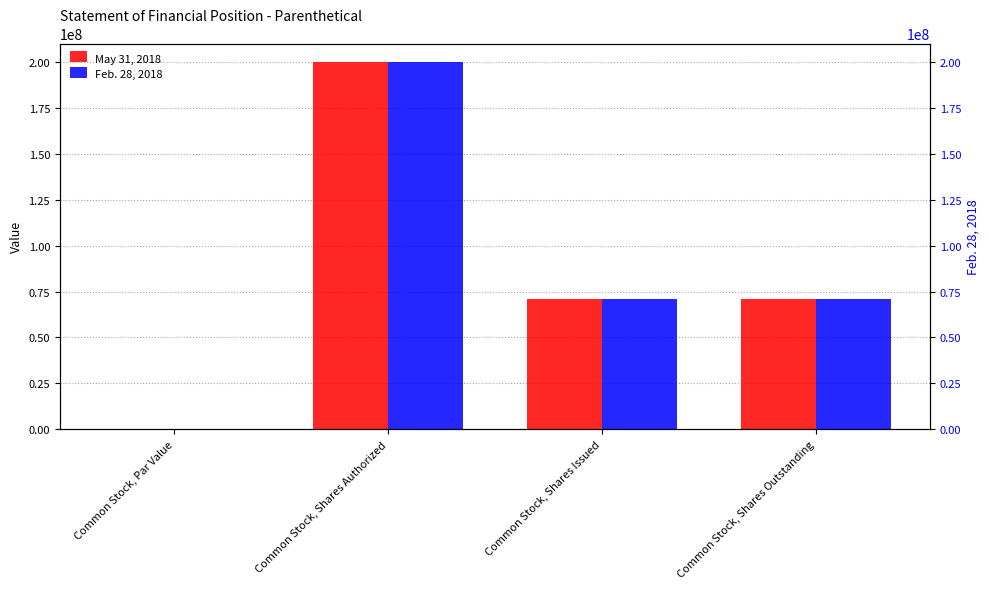

Reading right to left, extract all data points from this chart.

May 31, 2018: Common Stock, Shares Outstanding=71062500.0	Common Stock, Shares Issued=71062500.0	Common Stock, Shares Authorized=200000000.0	Common Stock, Par Value=0.0
Feb. 28, 2018: Common Stock, Shares Outstanding=71062500.0	Common Stock, Shares Issued=71062500.0	Common Stock, Shares Authorized=200000000.0	Common Stock, Par Value=0.0